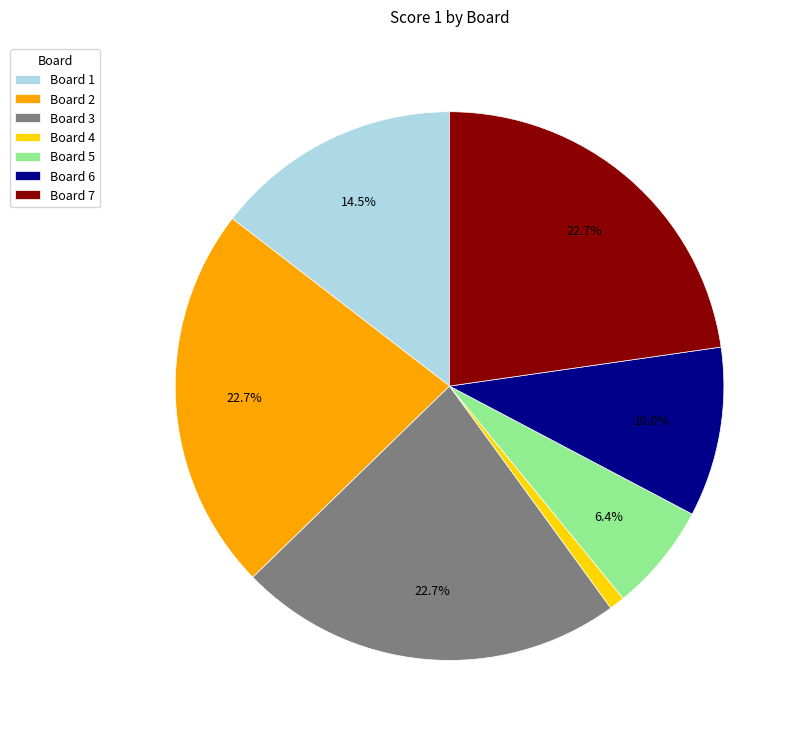

Between Board 6 and Board 1, which is larger?

Board 1